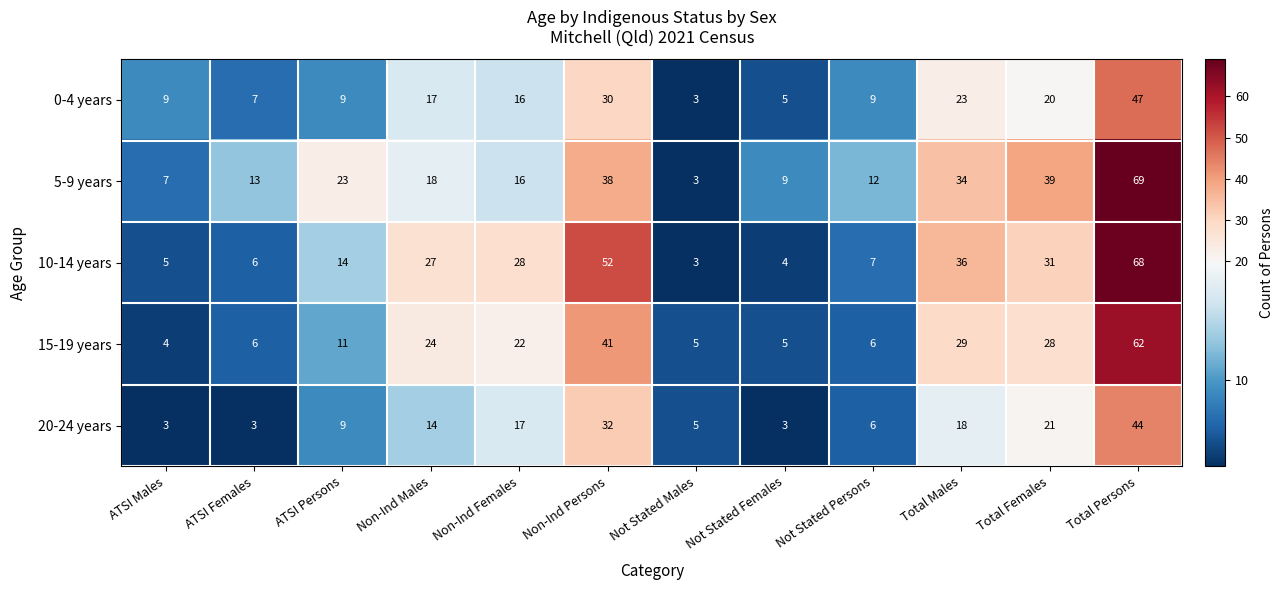

List the series in order of their peak value, highest first.

5-9 years, 10-14 years, 15-19 years, 0-4 years, 20-24 years